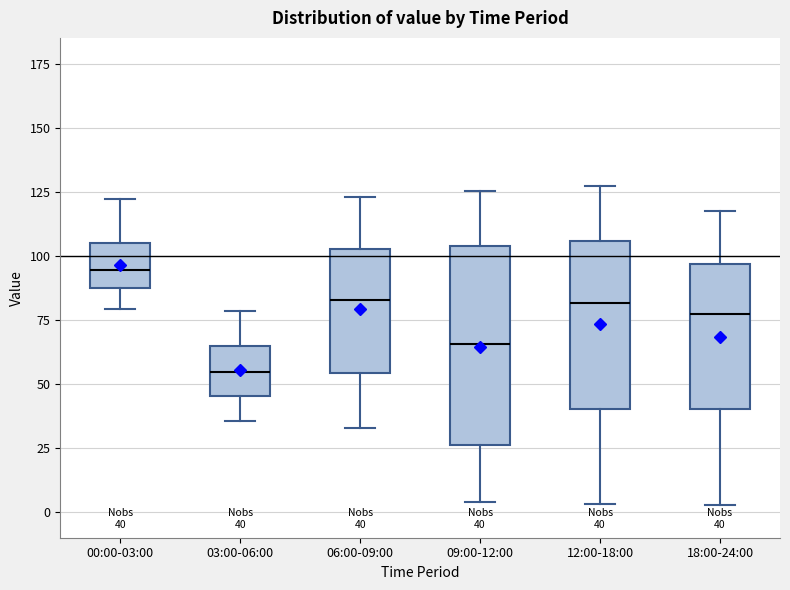

Which box's median line is the highest?

00:00-03:00